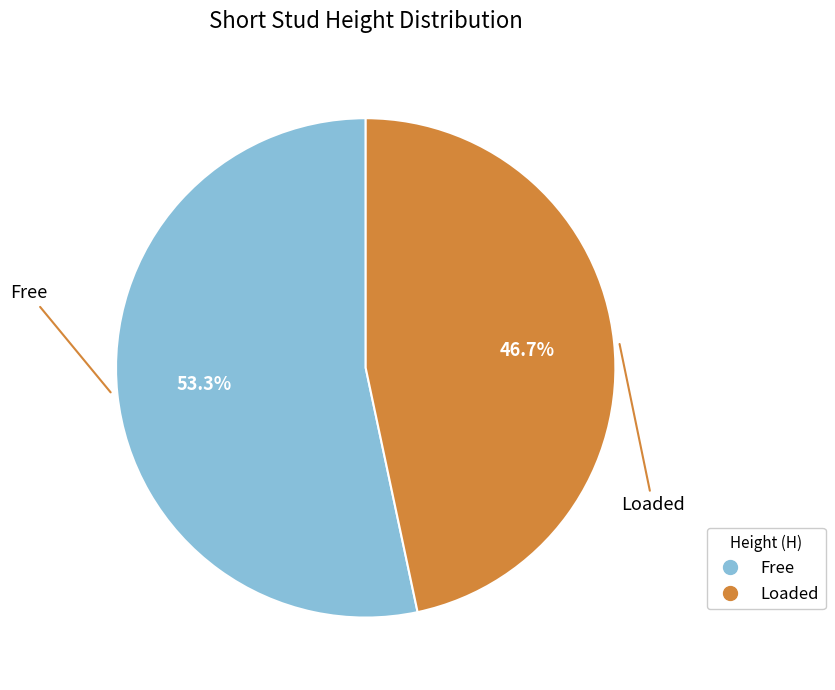

What is the ratio of the value at Free to the value at Loaded?

1.1